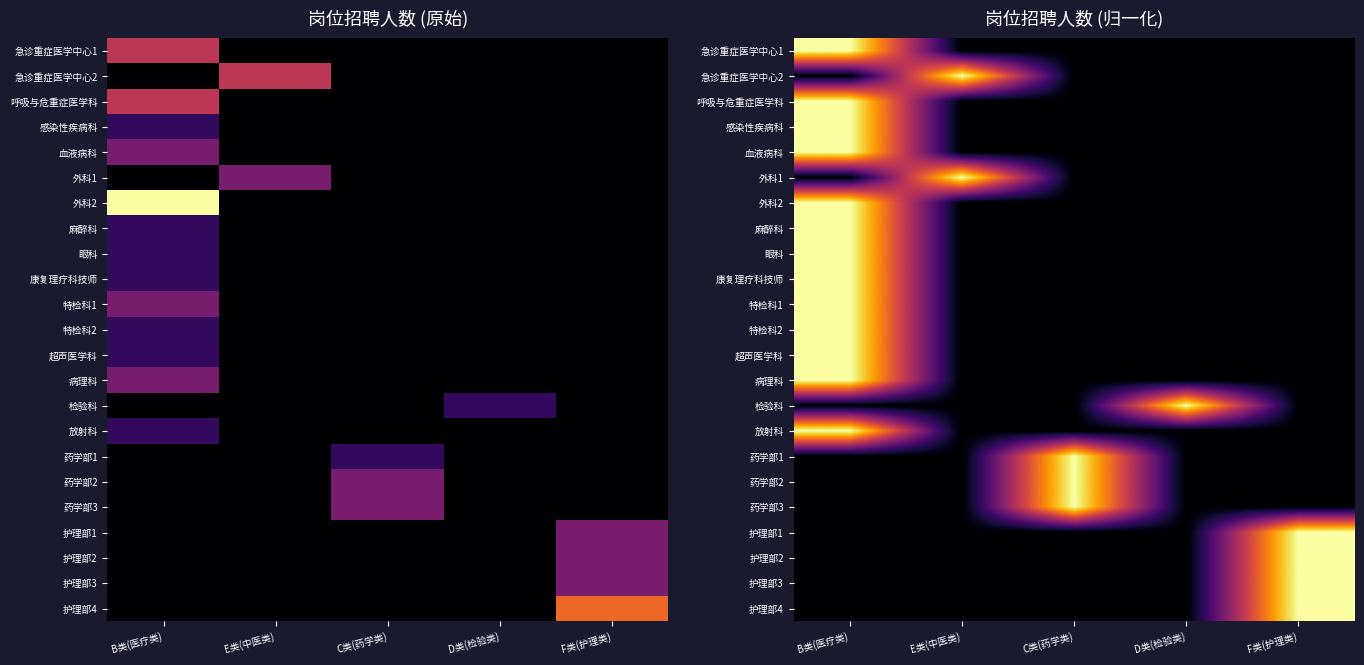

Between F类(护理类) and B类(医疗类), which is larger?

B类(医疗类)